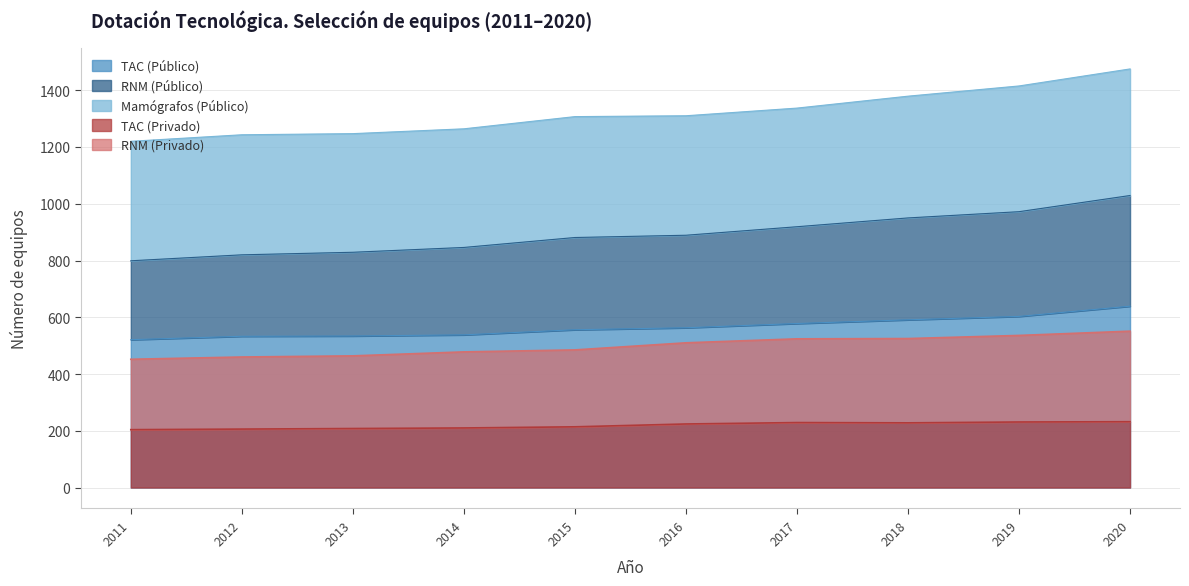

Is it true that RNM (Privado) equals 800 at 2019?

False